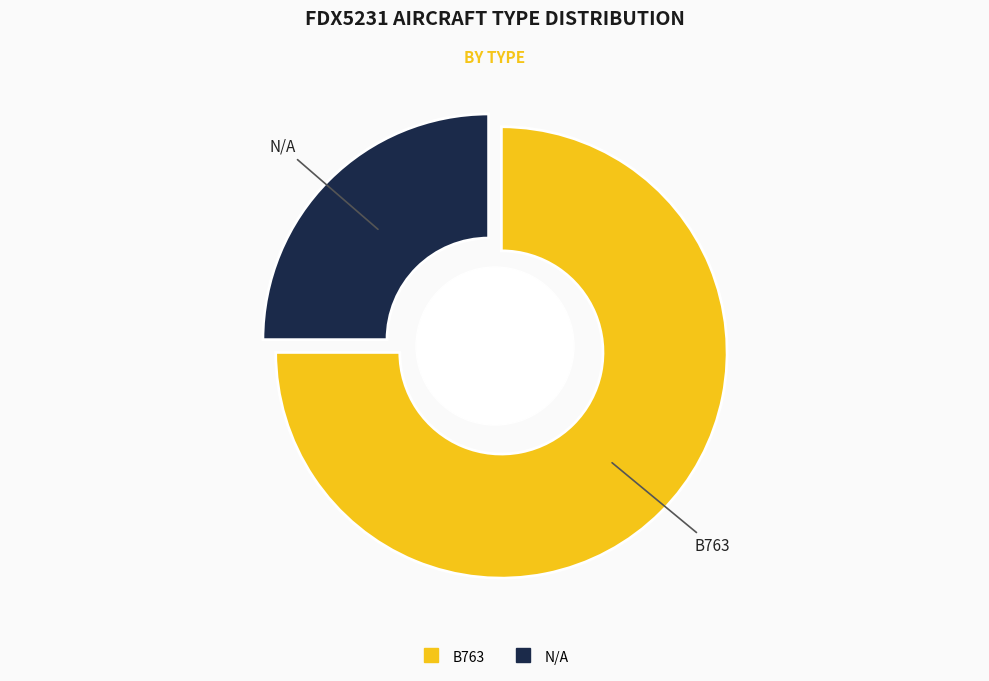

Rank the categories by value from highest to lowest.

B763, N/A